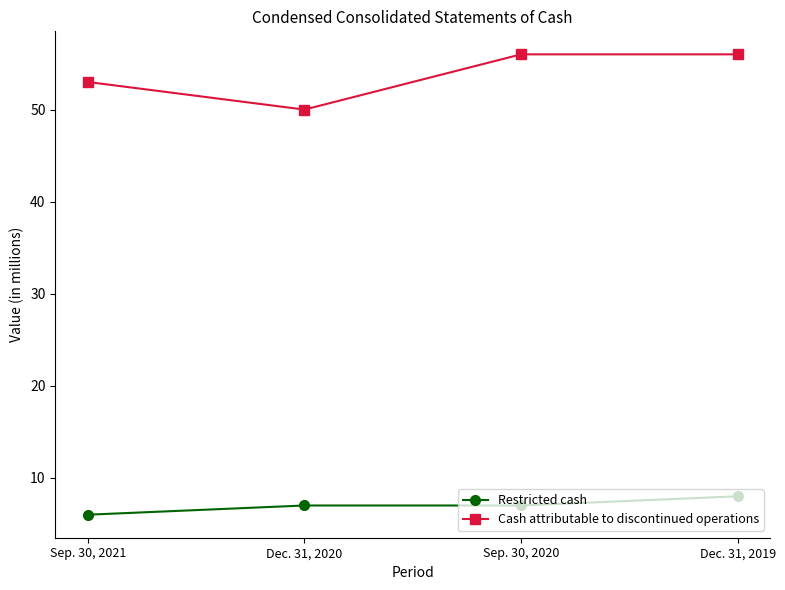

The Restricted cash series shows 3 at Sep. 30, 2021. True or false?

False